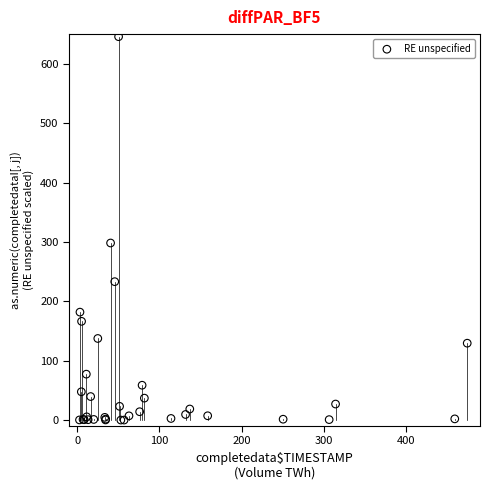

What Y value in the scatter plot is closest to 322?

298.2